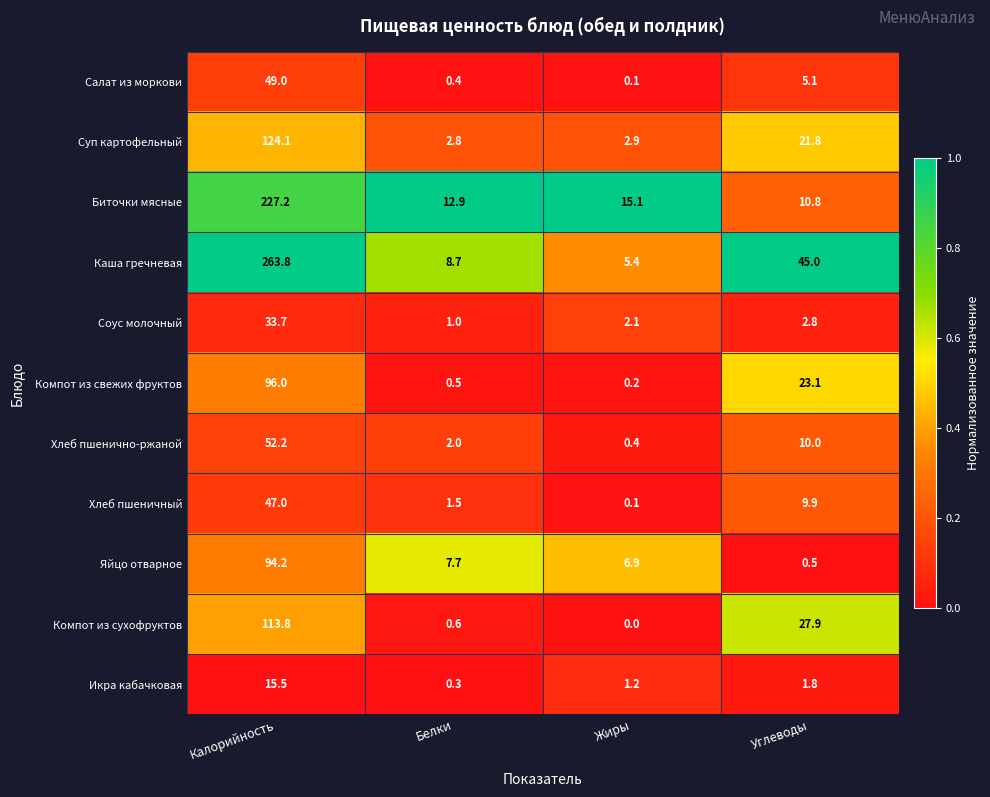

Rank the categories by Биточки мясные value from highest to lowest.

Калорийность, Жиры, Белки, Углеводы